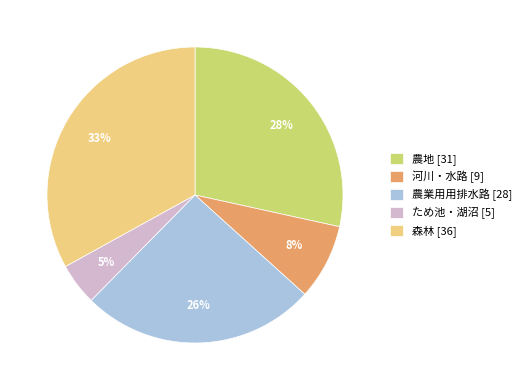

To the nearest percent, what is the difference between the 農業用用排水路 [28] and ため池・湖沼 [5] slice percentages?

21%